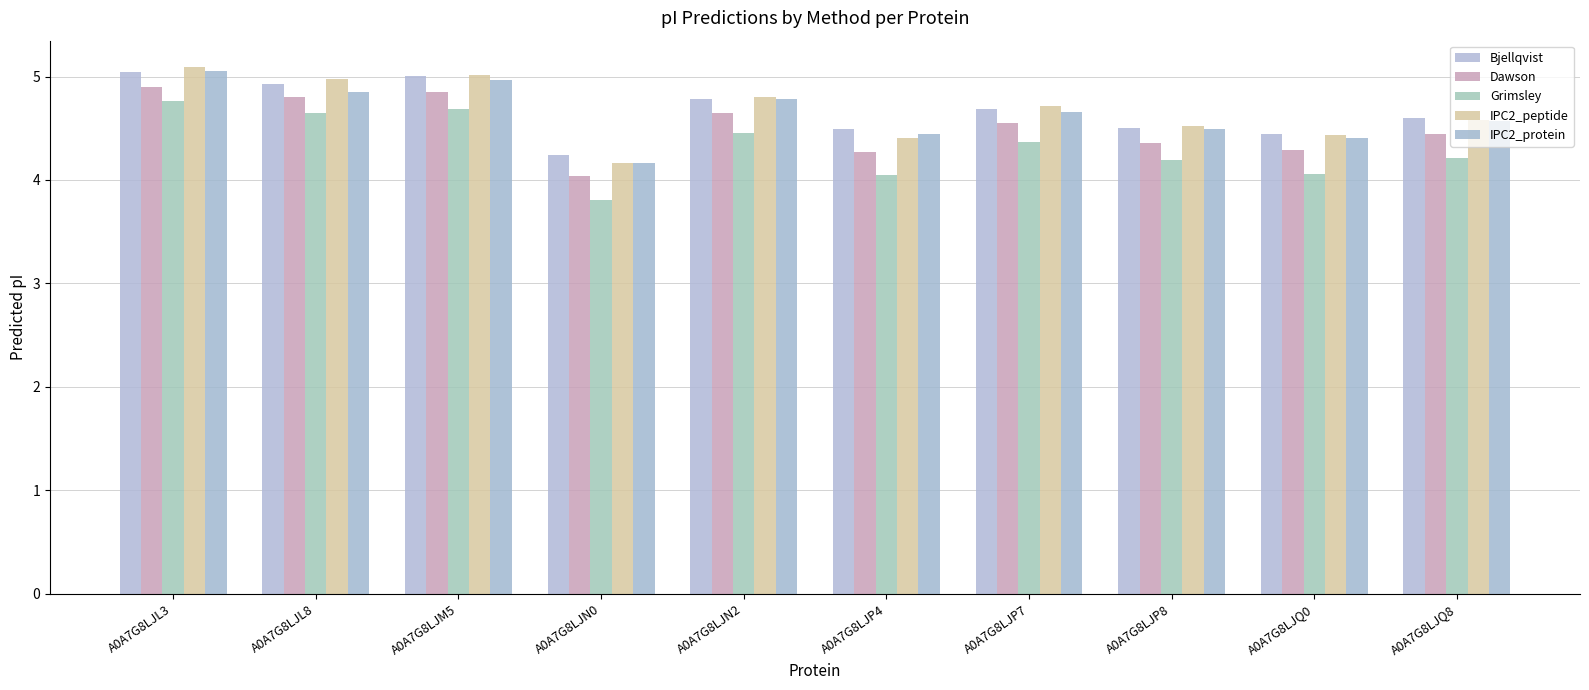

What is the label of the 6th bar from the right?

A0A7G8LJN2